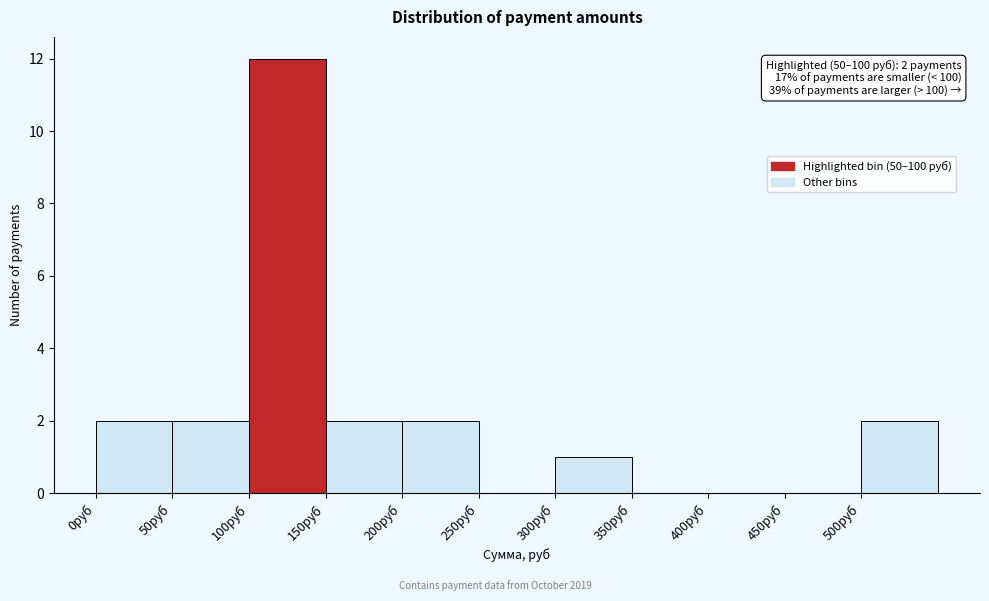

Which range on the x-axis has the tallest bar?

100 to 150